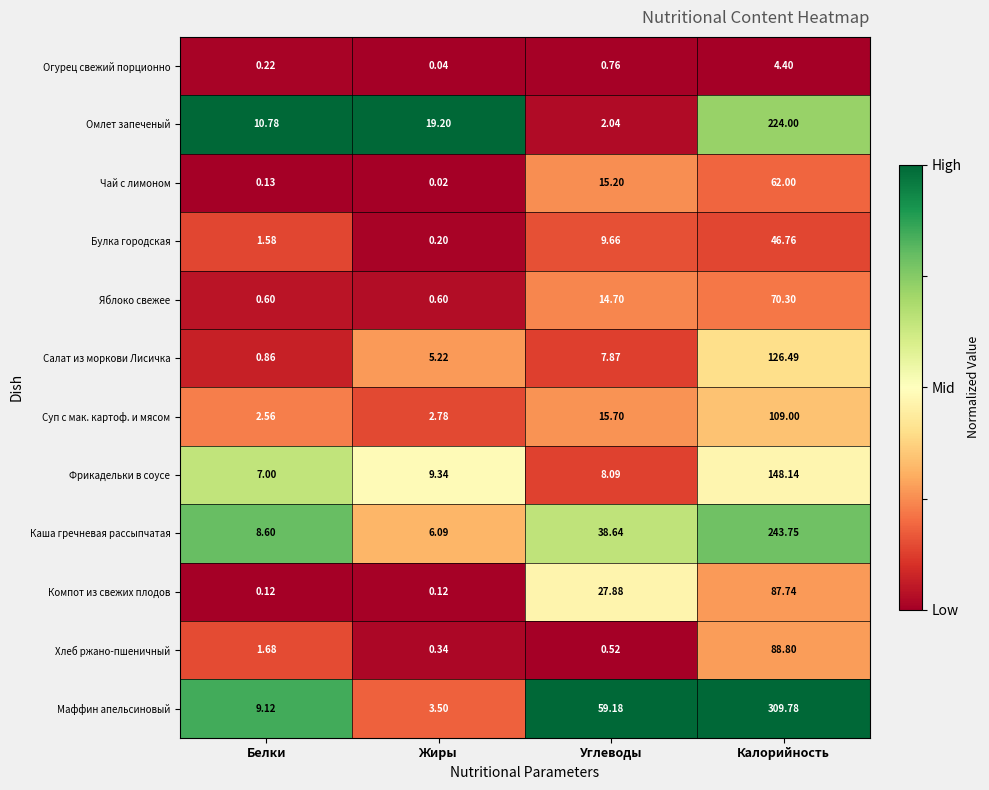

What is the greatest value displayed?

309.8